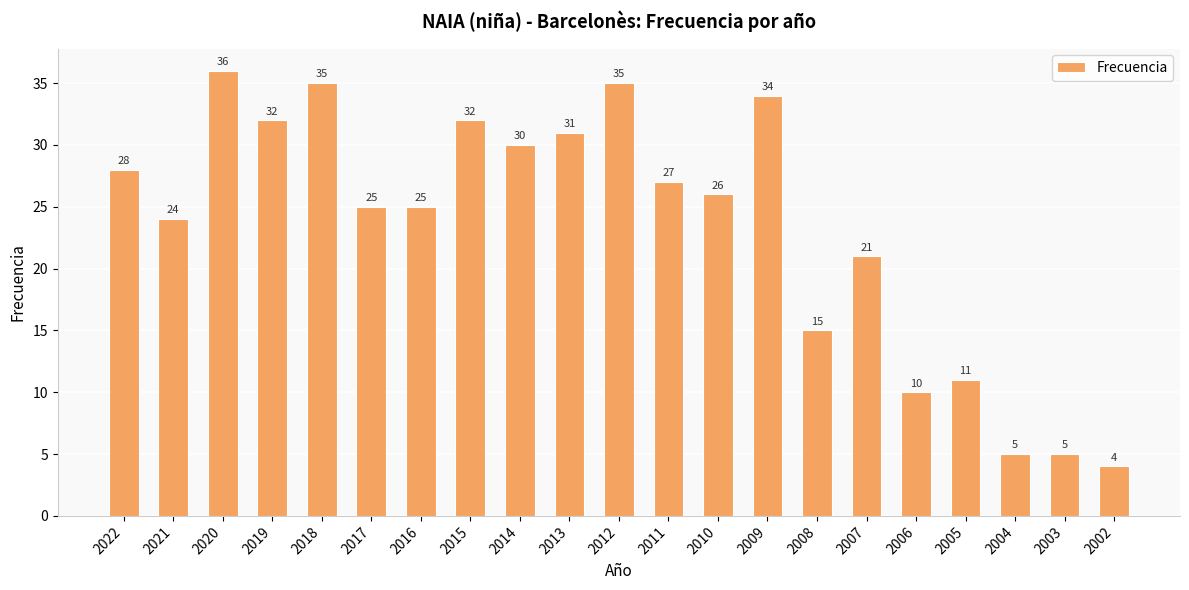

At which label is the value closest to 20?

2007